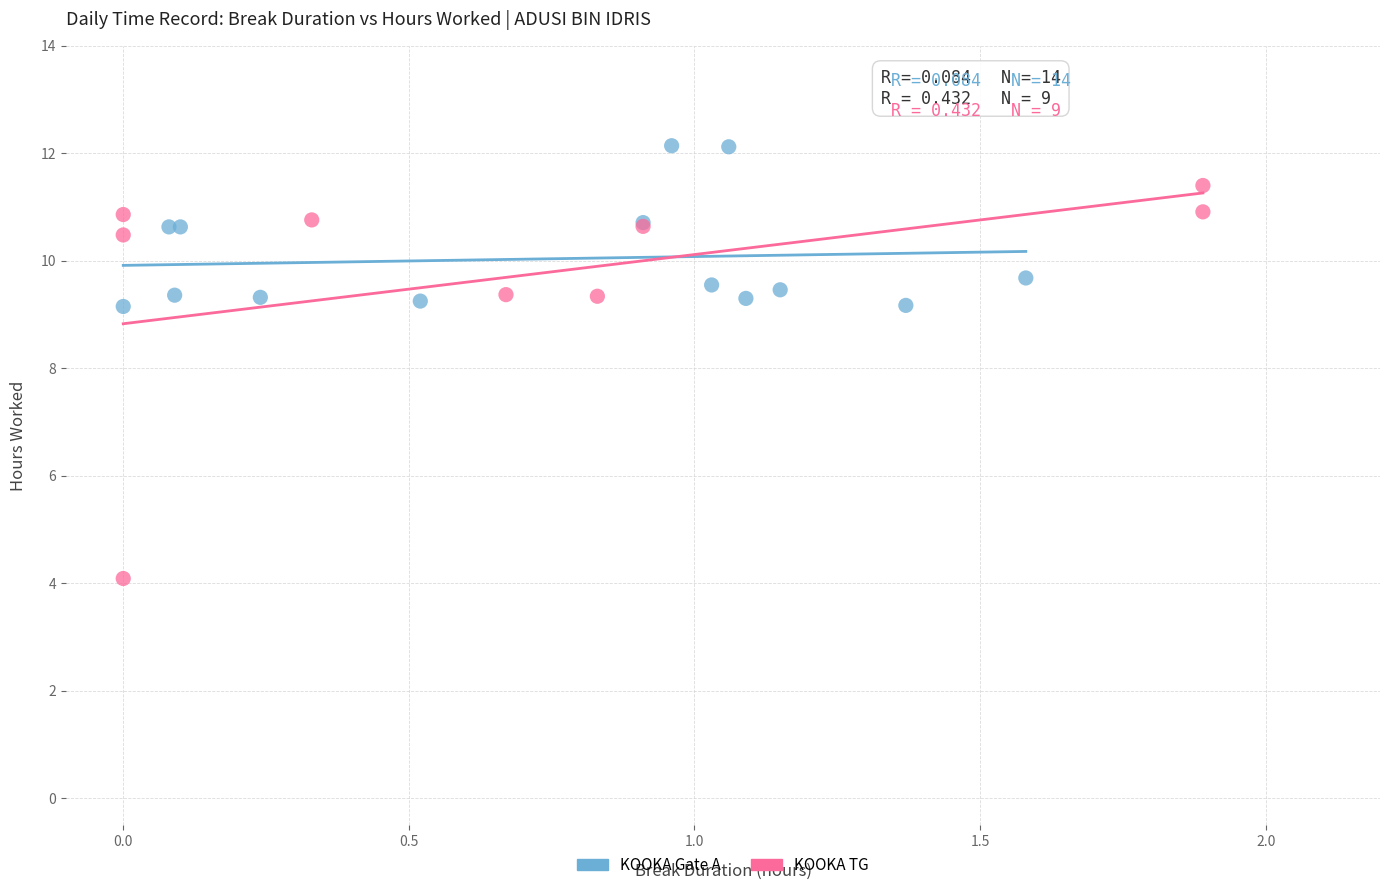

Which series reaches the maximum Y coordinate?

KOOKA Gate A